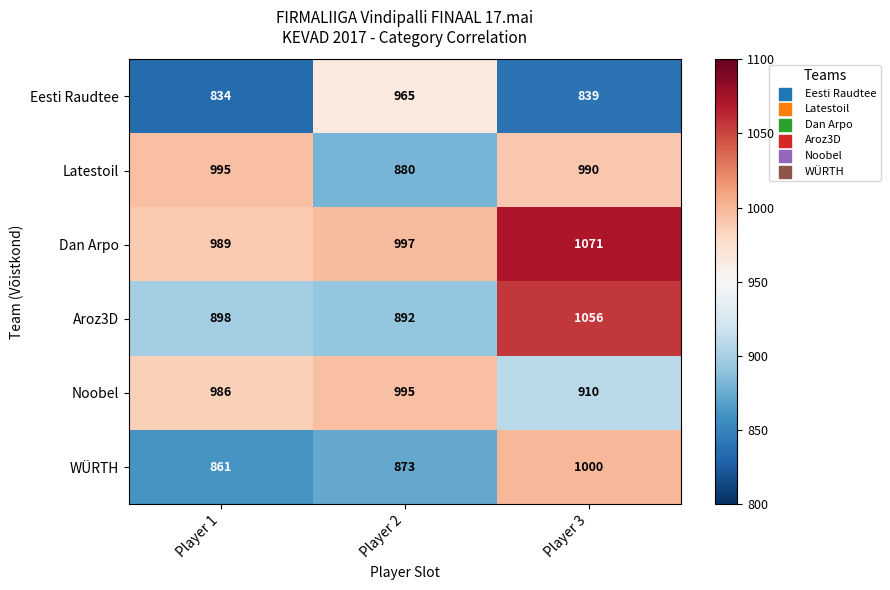

What value does the Dan Arpo series have at Player 1, to the nearest 10?

990